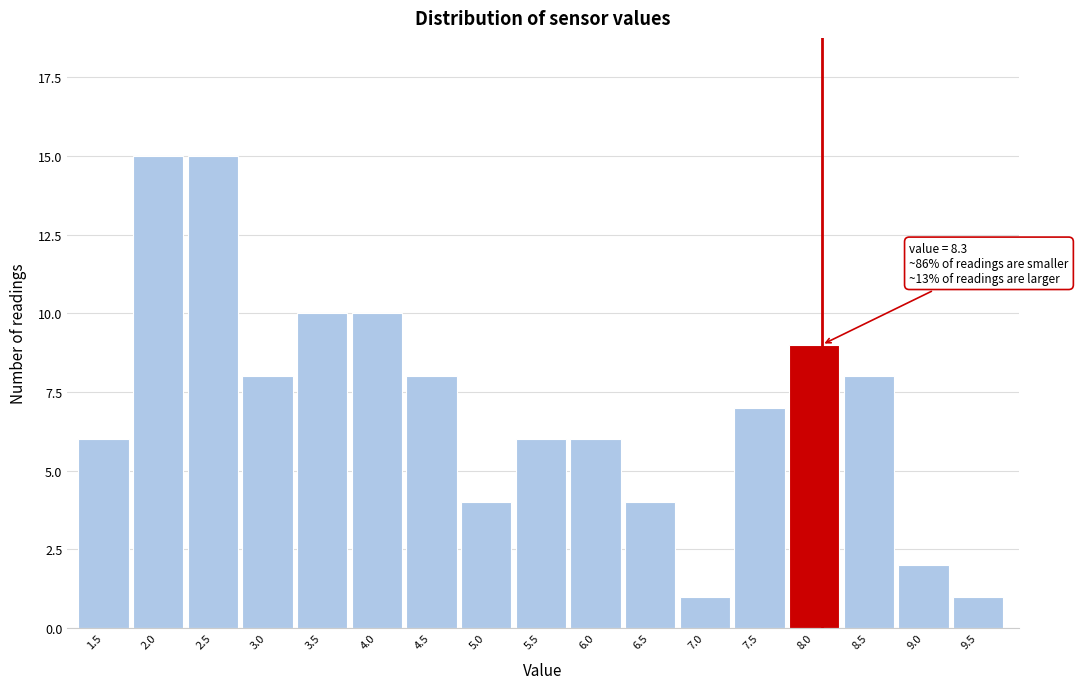

Reading right to left, extract all data points from this chart.

1	2	8	9	7	1	4	6	6	4	8	10	10	8	15	15	6